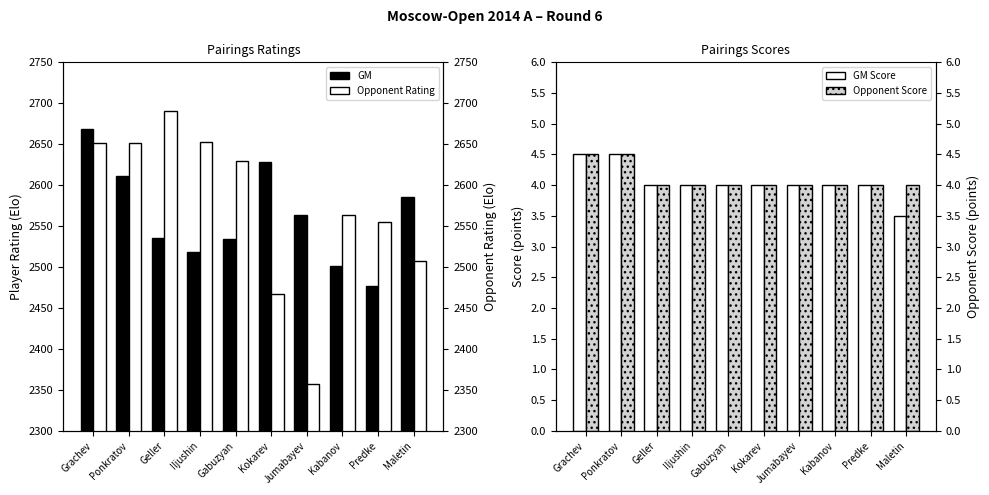

Which series has the widest spread of values?

Opponent Rating